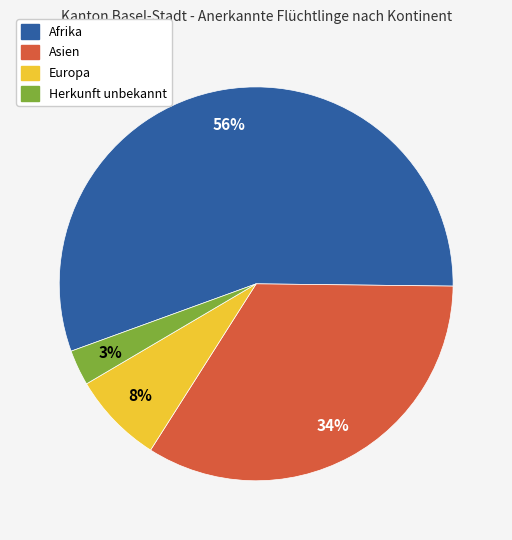

True or false: Asien accounts for 25% of the total.

False